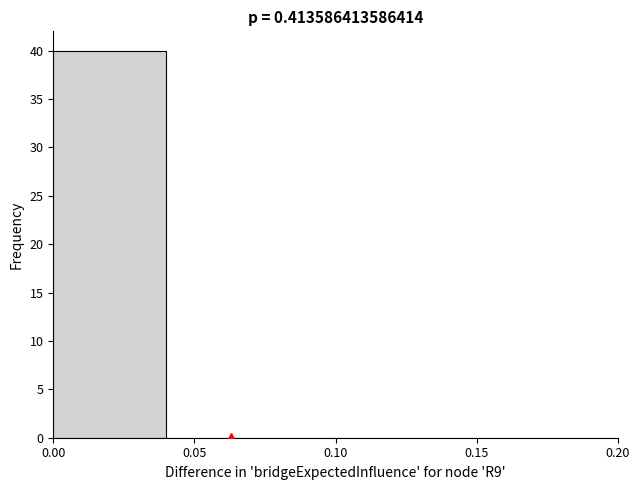

What is the height of the bar covering 0.00 to 0.04 on the x-axis? The values are not printed on the chart, so give them approximately, as read against the axis.

40